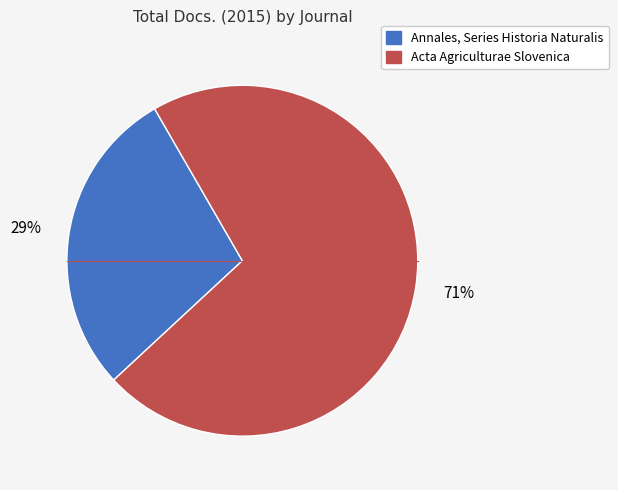

Is it true that Annales, Series Historia Naturalis is 29% of the pie?

True